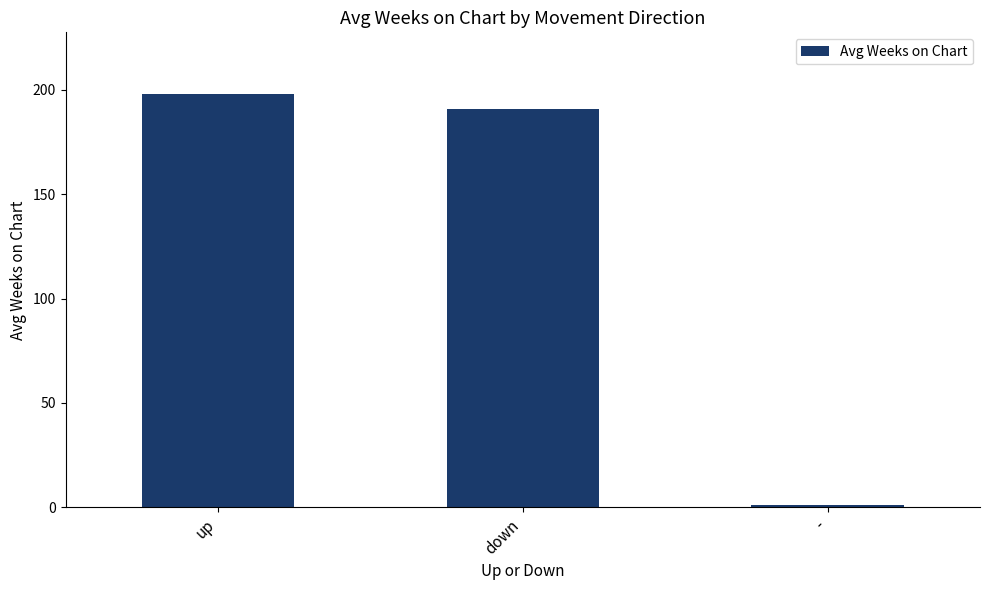

How many data points does each series have?

3